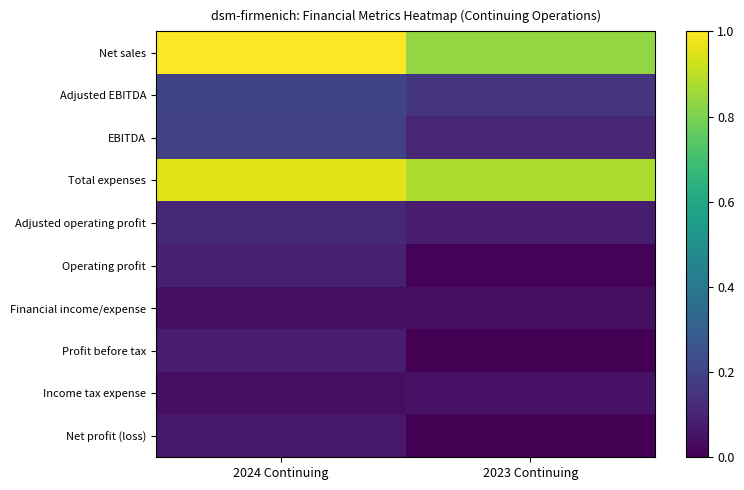

Reading left to right, list all the values displayed in this chart.

Net sales: 2024 Continuing=1.0	2023 Continuing=0.8
Adjusted EBITDA: 2024 Continuing=0.2	2023 Continuing=0.2
EBITDA: 2024 Continuing=0.2	2023 Continuing=0.1
Total expenses: 2024 Continuing=1.0	2023 Continuing=0.9
Adjusted operating profit: 2024 Continuing=0.1	2023 Continuing=0.1
Operating profit: 2024 Continuing=0.1	2023 Continuing=0.0
Financial income/expense: 2024 Continuing=0.0	2023 Continuing=0.0
Profit before tax: 2024 Continuing=0.1	2023 Continuing=0.0
Income tax expense: 2024 Continuing=0.0	2023 Continuing=0.0
Net profit (loss): 2024 Continuing=0.1	2023 Continuing=0.0